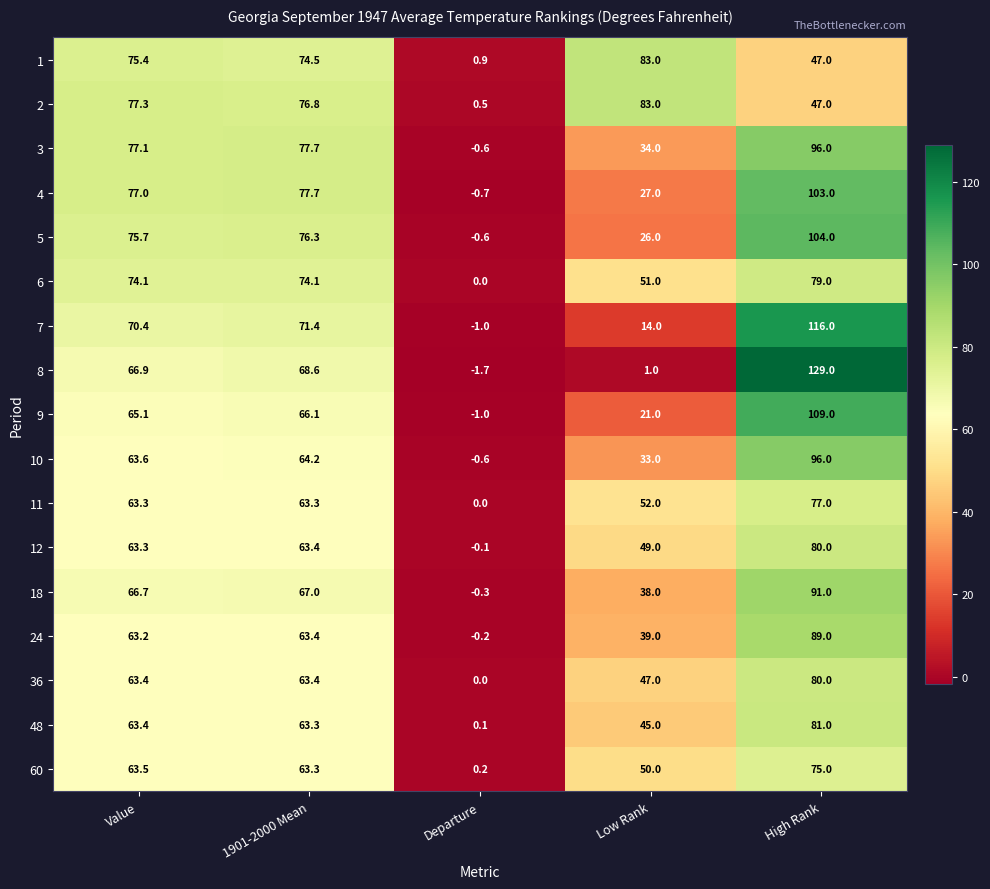

Count the number of categories in the chart.

5